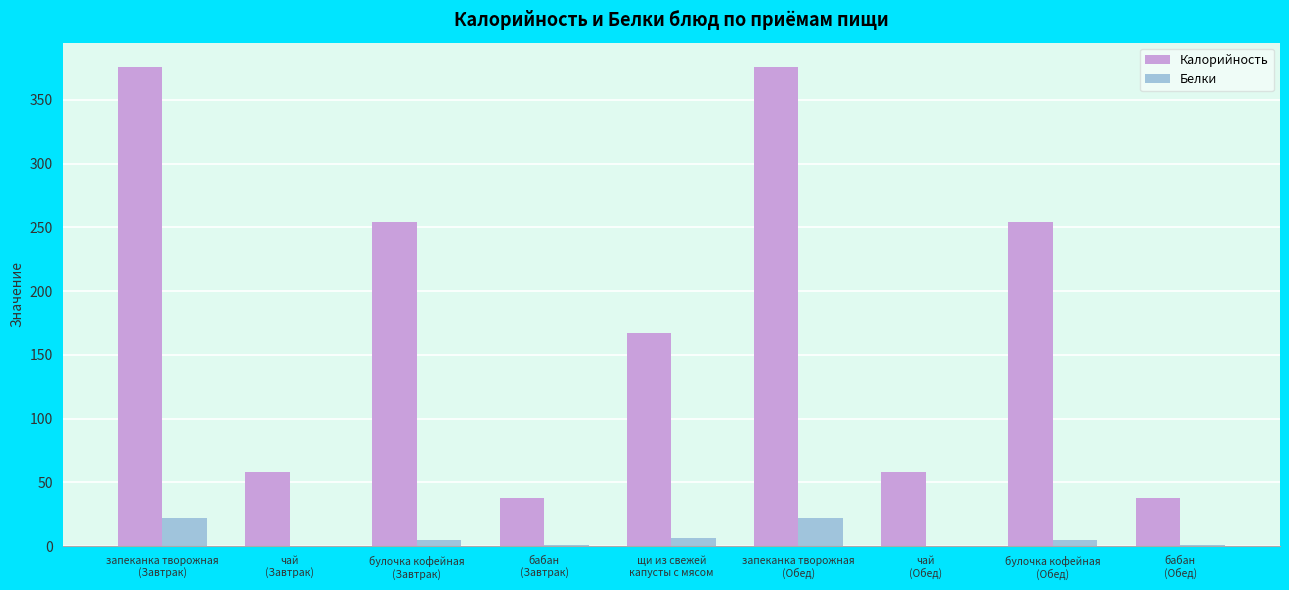

How many groups of bars are there?

9